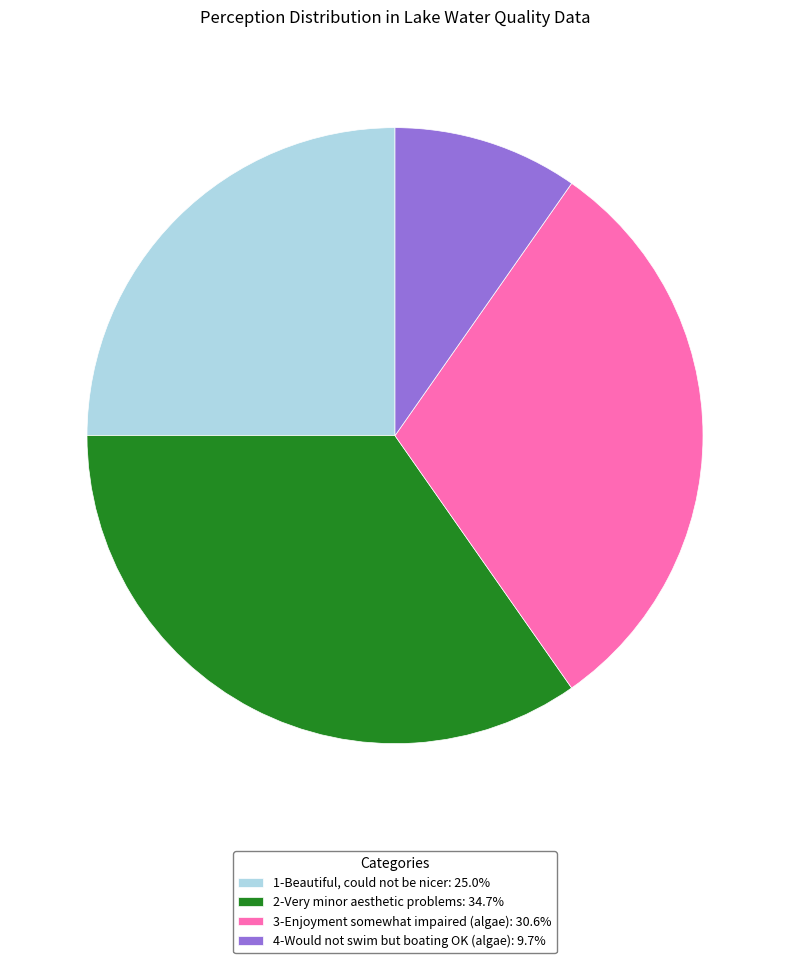

Is there any slice that represents more than half of the pie?

No